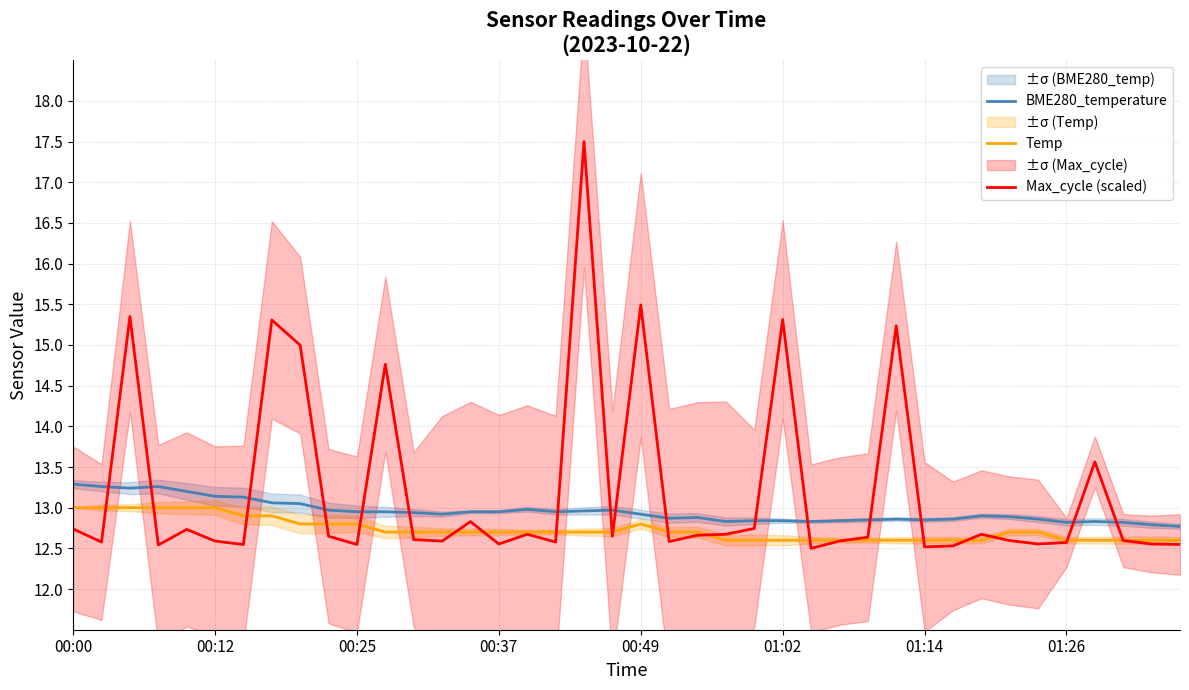

What is the lowest value of the BME280_temperature series?

12.8